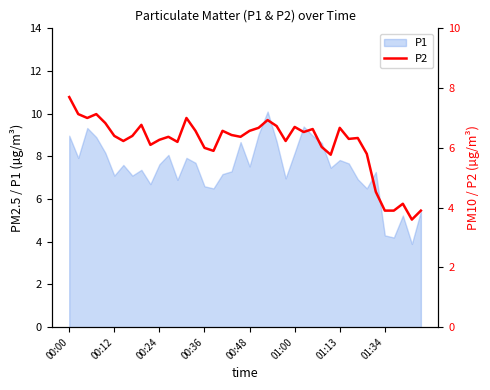

What is the highest value of the P1 series?

10.1